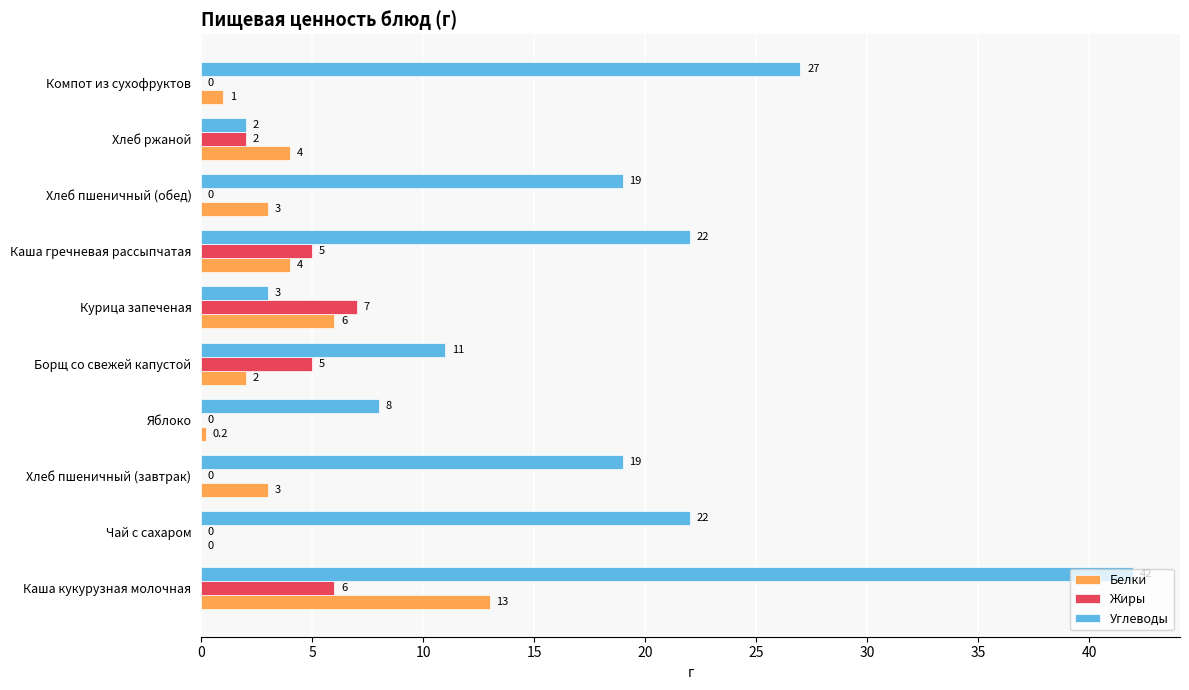

What is the sum of all Углеводы values?

175.0